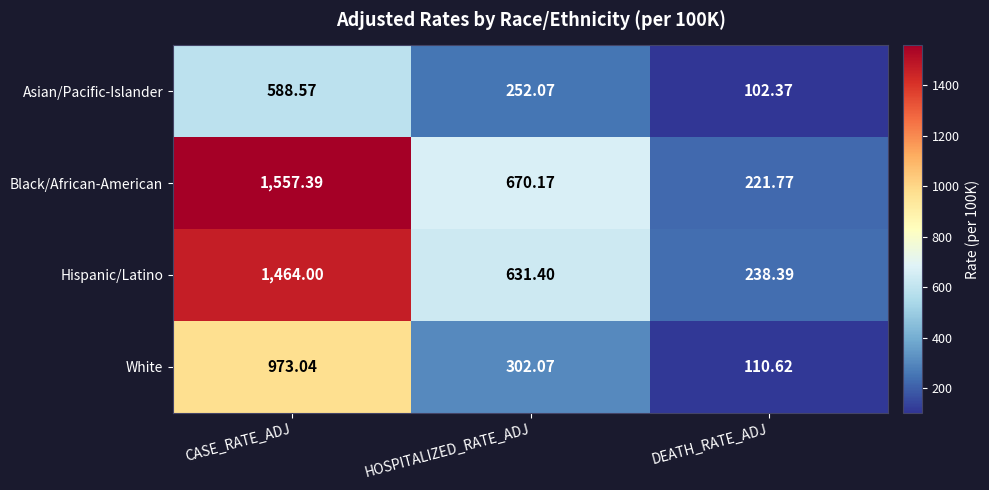

At which category does the chart reach its peak across all series?

CASE_RATE_ADJ